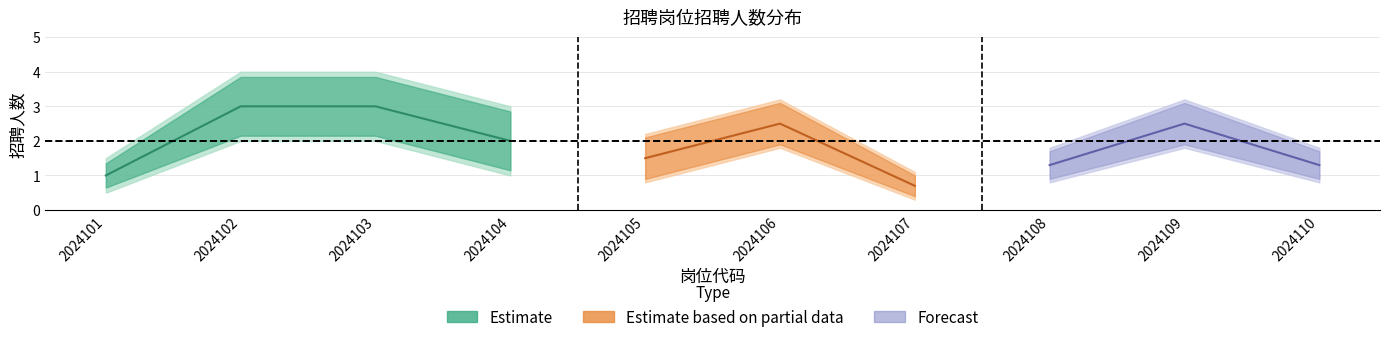

Between 2024107 and 2024109, which series saw the biggest shift?

Forecast